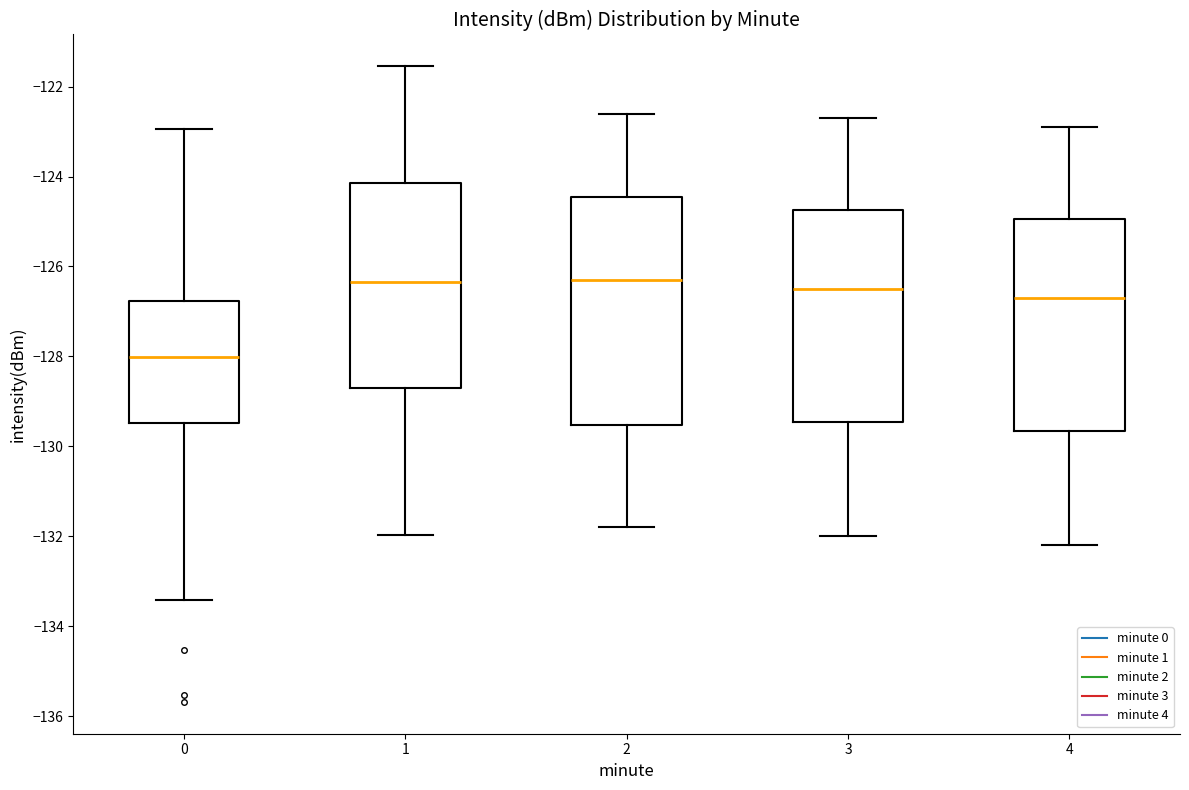

Where does the lower whisker of the box at x = 3 end on the y-axis? The values are not printed on the chart, so give them approximately, as read against the axis.

-132.0